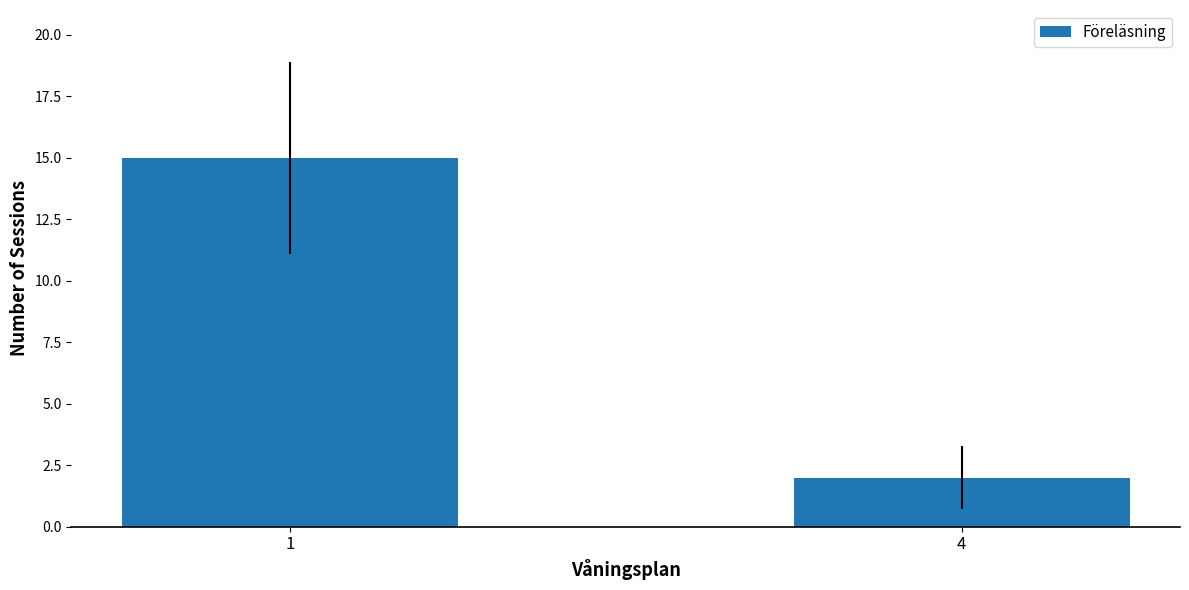

Reading left to right, list all the values displayed in this chart.

15	2